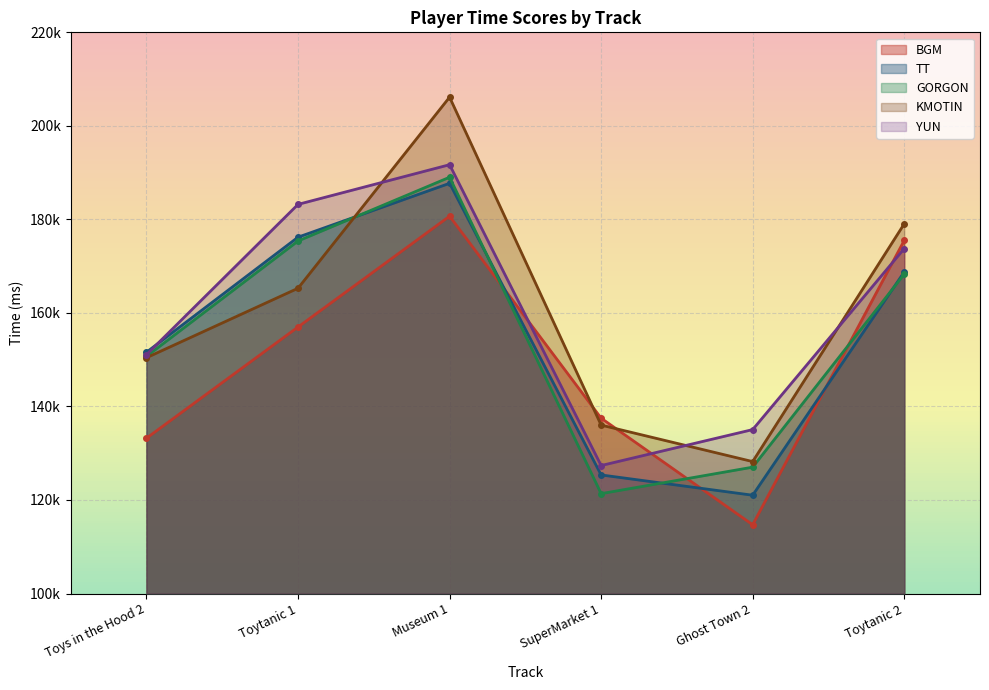

What is the average value of the YUN series?

160359